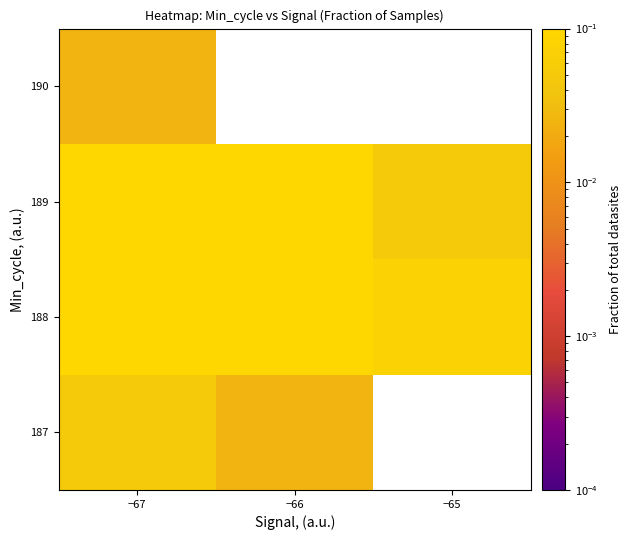

Where is 189 nearest to the value 0?

−65